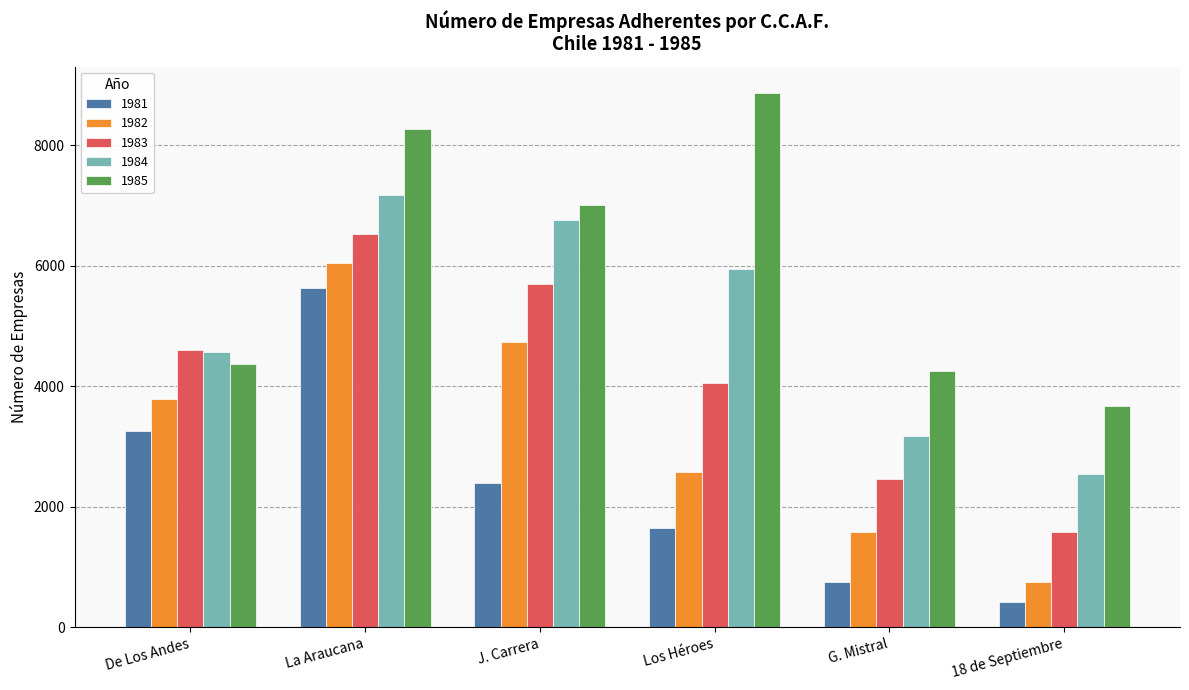

At which category is the sum across all series the highest?

La Araucana